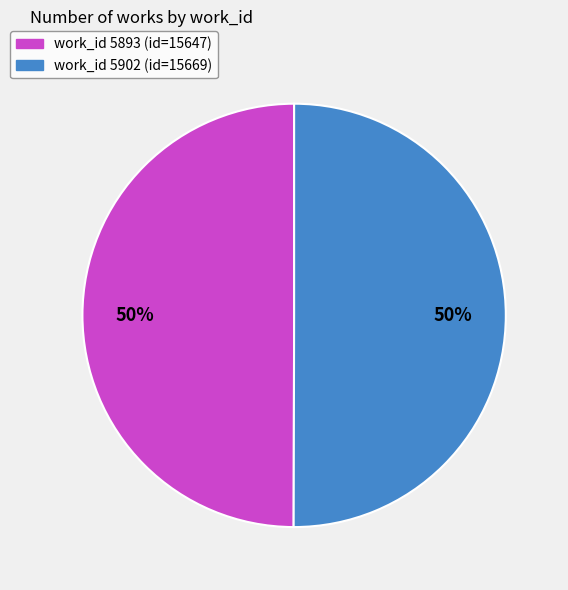

To the nearest percent, what is the average slice percentage?

50%